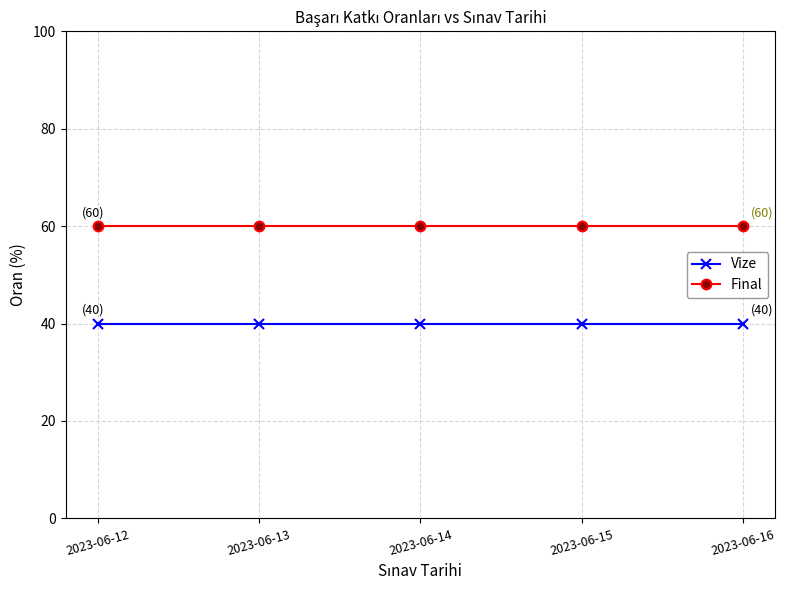

True or false: Final has a value of 22 at 2023-06-13.

False